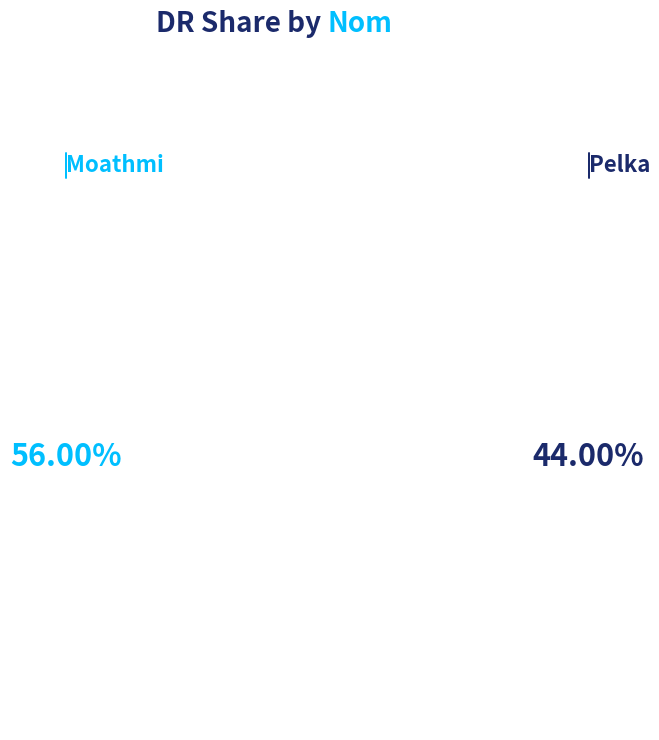

To the nearest percent, what is the average slice percentage?

50%